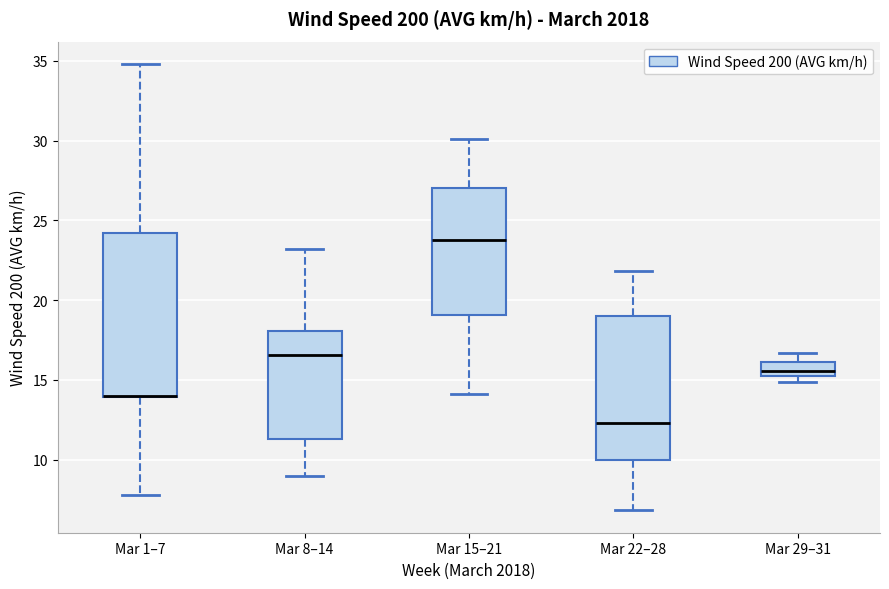

Reading left to right, transcribe this box plot: for each box, give where its median line is, the range the box spans, and where its two whiskers end, as read against the y-axis. The values are not printed on the chart, so give them approximately, as read against the axis.

Mar 1–7: median 14.0 (drawn on the box's lower edge), box 14.0 to 24.0, whiskers 8.0 to 35.0
Mar 8–14: median 16.5, box 11.5 to 18.0, whiskers 9.0 to 23.0
Mar 15–21: median 24.0, box 19.0 to 27.0, whiskers 14.0 to 30.0
Mar 22–28: median 12.5, box 10.0 to 19.0, whiskers 7.0 to 22.0
Mar 29–31: median 15.5, box 15.0 to 16.0, whiskers 15.0 (just below the box's lower edge) to 16.5